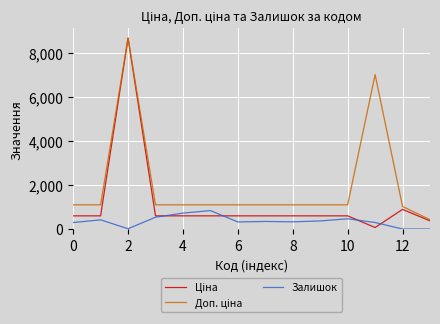

What is the maximum value shown in the chart?

8669.7